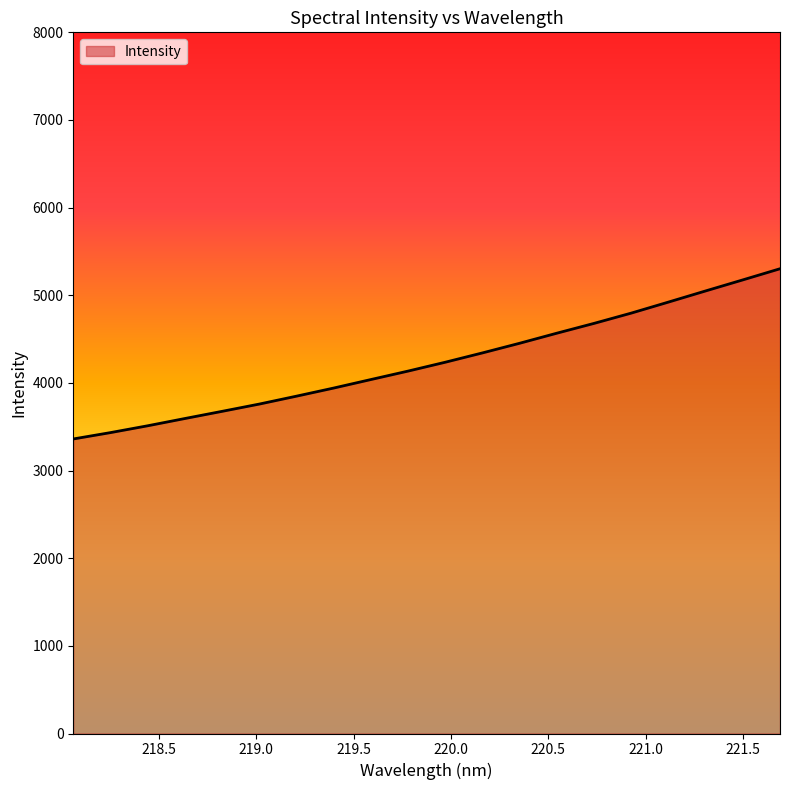

Reading right to left, transcribe all the data shown in this chart.

5302.6	5175.6	5049.6	4922.4	4796.7	4679.6	4567.7	4452.8	4342.8	4236.4	4135.2	4038.8	3941.7	3849.1	3758.8	3675.8	3593.9	3511.0	3433.1	3360.6